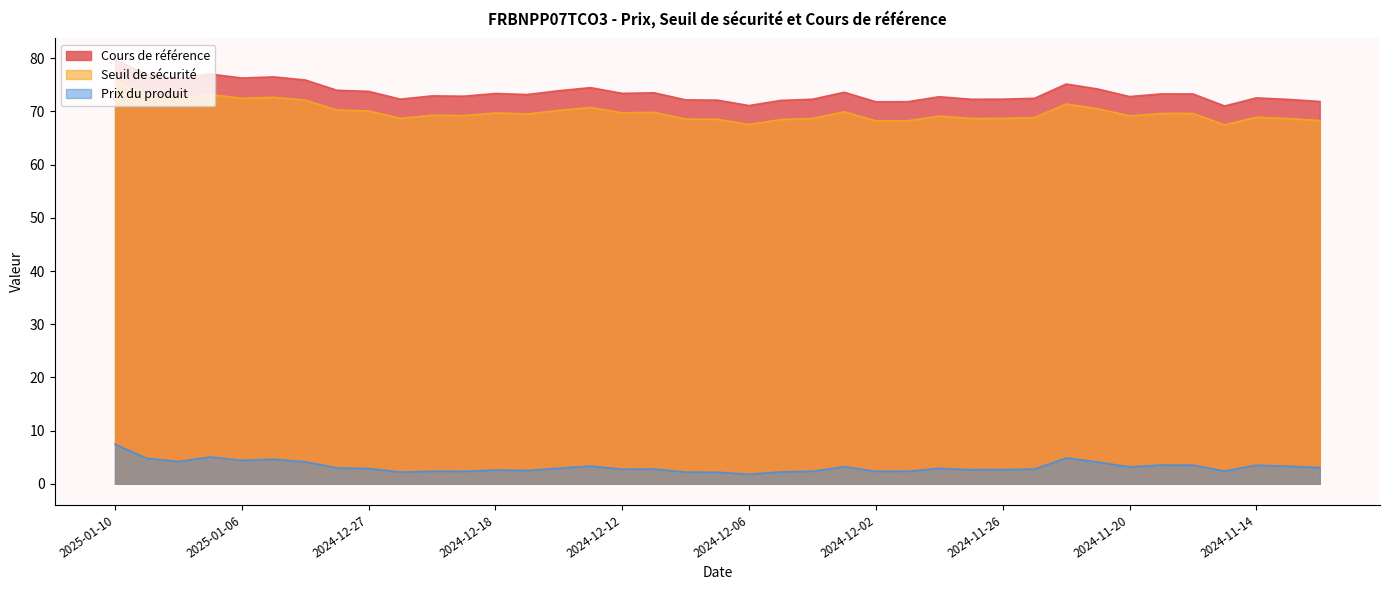

How many lines are shown in the chart?

3